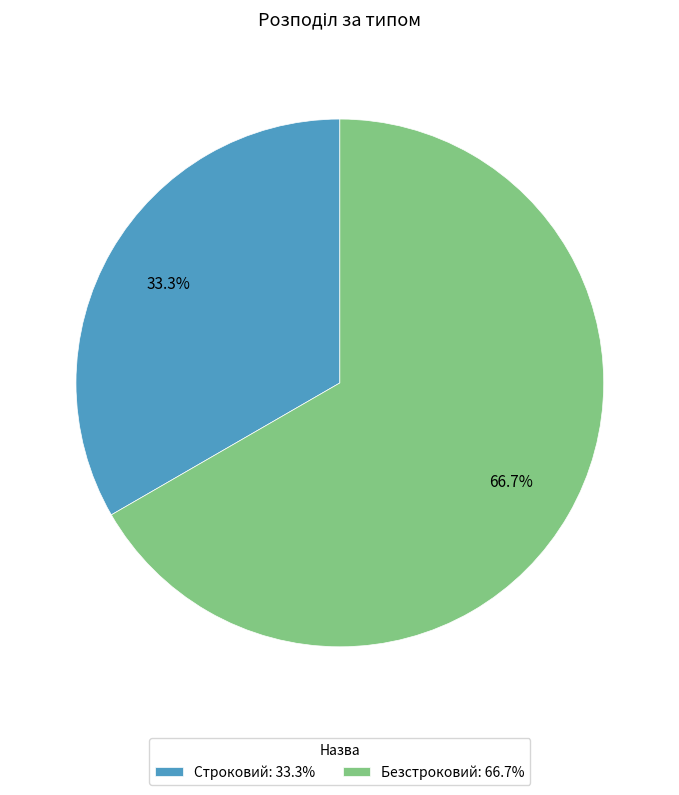

To the nearest percent, what is the difference between the Строковий and Безстроковий slice percentages?

33%